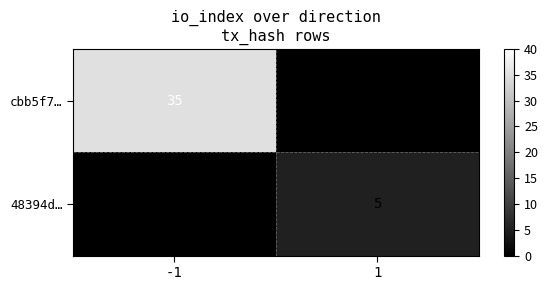

What is the sum of all 48394d… values?

5